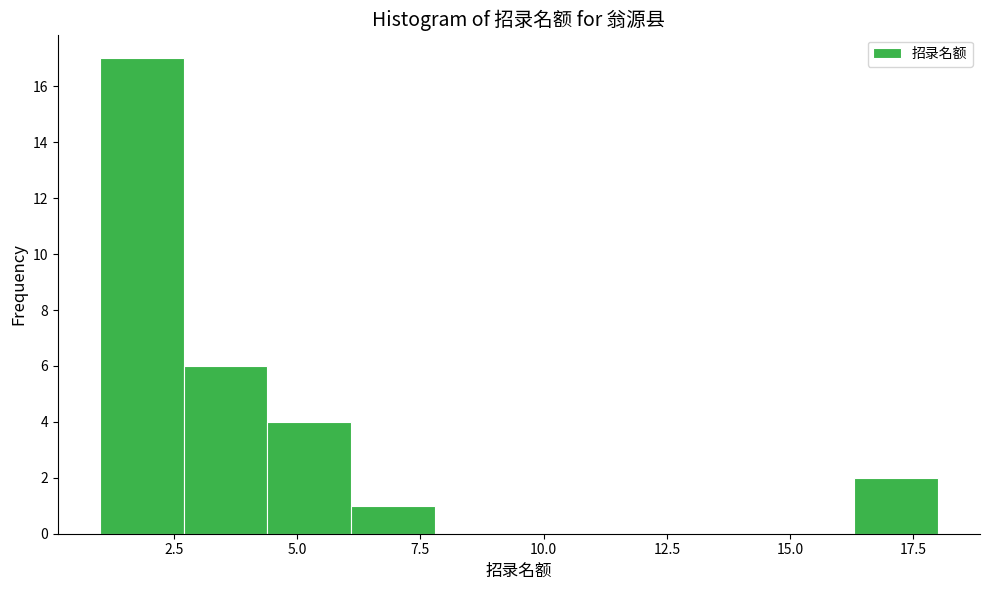

Read against the x-axis, roughly where is the centre of the tallest bar?

2.0